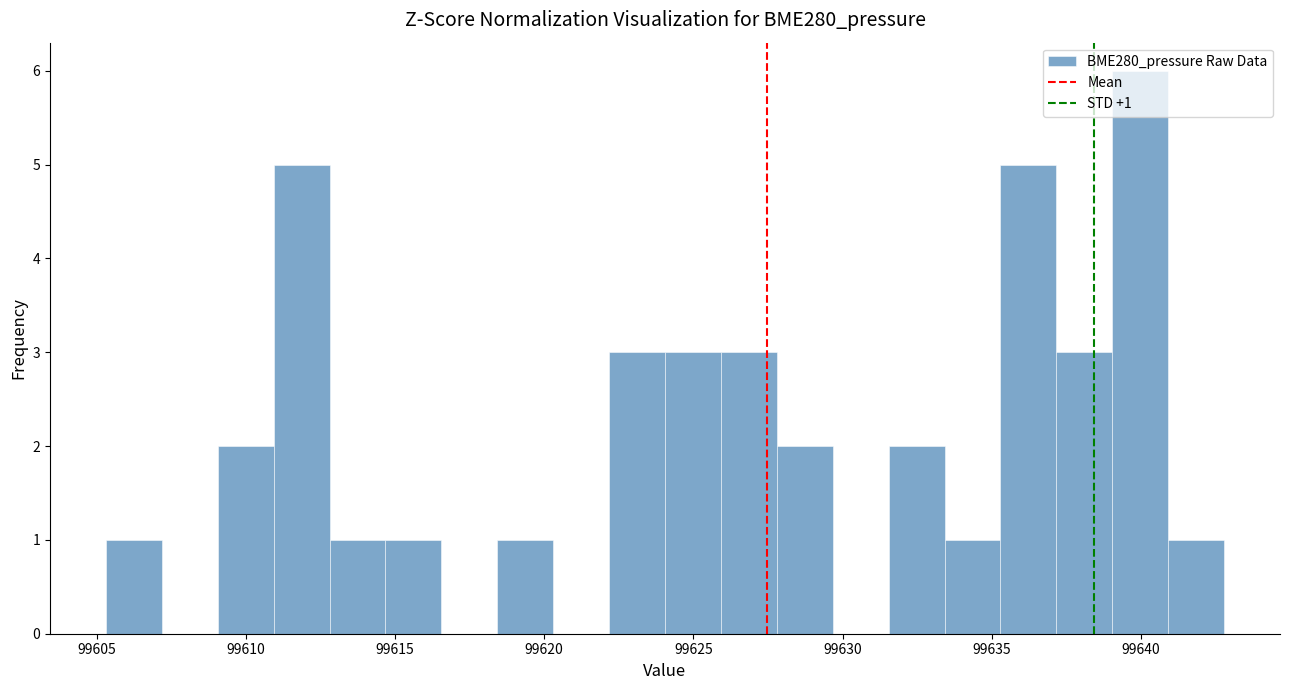

Read against the x-axis, roughly where is the centre of the tallest bar?

99640.0